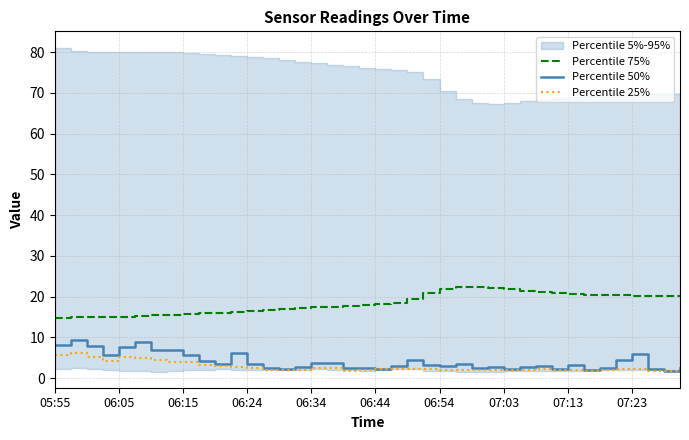

Reading right to left, list all the values displayed in this chart.

Percentile 75%: 20.3	20.2	20.2	20.2	20.3	20.4	20.5	20.6	20.9	21.1	21.4	21.8	22.1	22.4	22.4	21.9	20.9	19.5	18.5	18.2	17.9	17.8	17.5	17.4	17.2	16.9	16.7	16.5	16.3	16.1	15.9	15.7	15.5	15.4	15.3	15.1	15.0	14.9	14.9	14.8
Percentile 50%: 2.6	1.8	2.1	6.0	4.4	2.6	2.0	3.3	2.3	3.0	2.8	2.2	2.7	2.5	3.4	3.1	3.2	4.5	2.9	2.3	2.5	2.4	3.7	3.7	2.6	2.4	2.4	3.5	6.1	3.5	4.2	5.8	6.9	7.0	8.8	7.6	5.8	7.8	9.4	8.2
Percentile 25%: 1.6	1.6	1.7	2.3	2.2	2.0	1.9	2.0	2.0	2.2	2.0	2.0	2.1	2.1	2.1	2.1	2.3	2.2	2.2	2.1	2.0	1.9	2.4	2.6	1.9	2.1	2.1	2.5	2.7	3.1	3.2	3.9	3.9	4.5	5.0	5.3	4.2	5.2	6.2	5.8